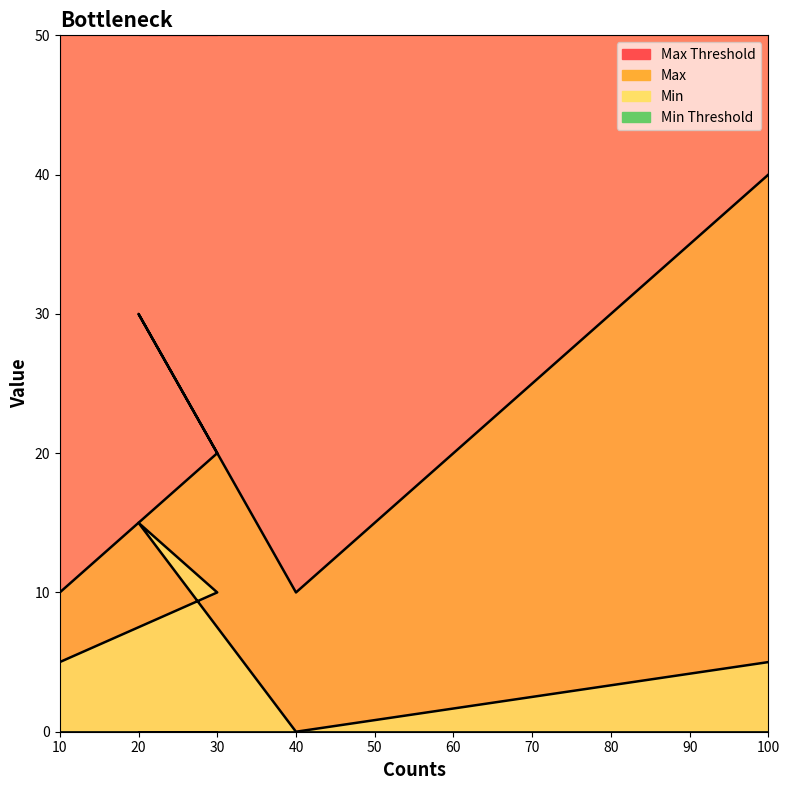

At which label is Max closest to 25?

30